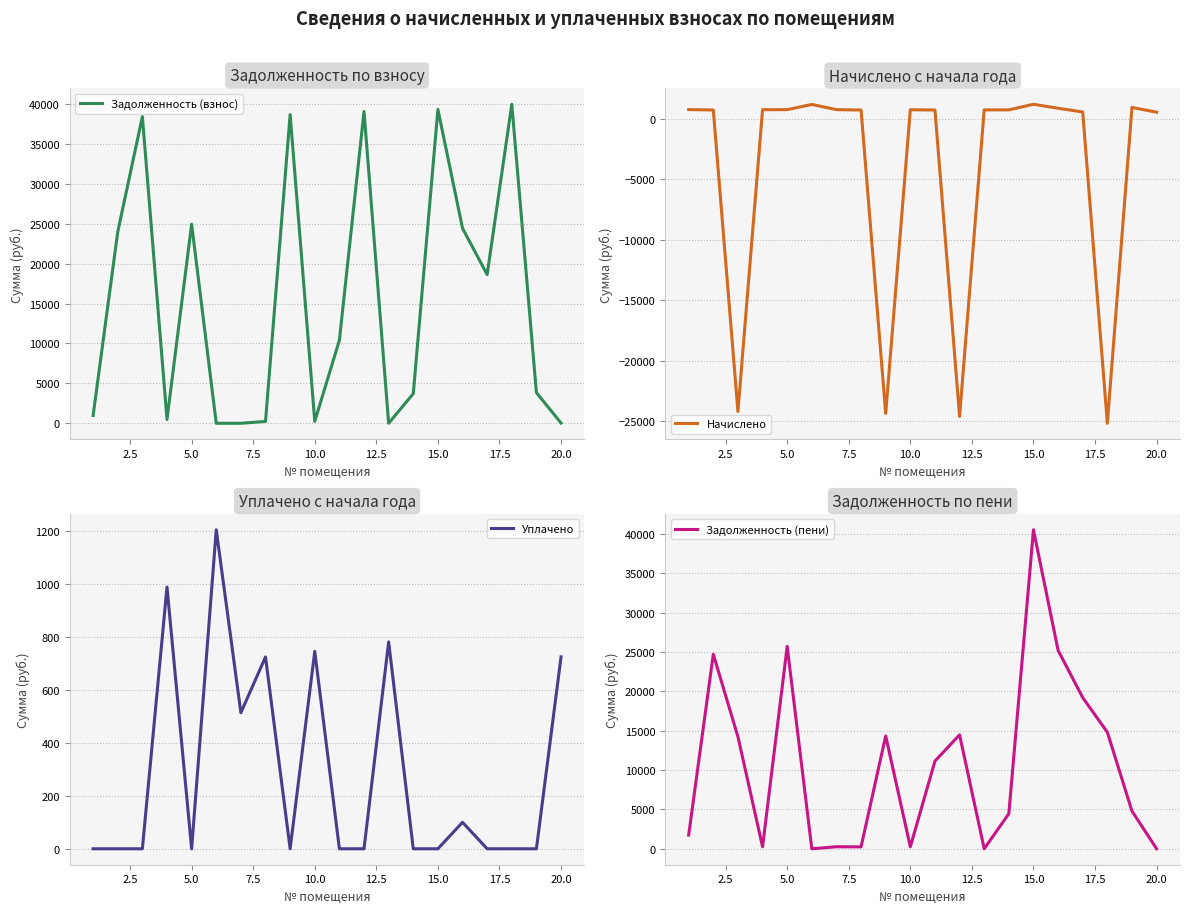

What is the sum of all Задолженность (пени) values?

216457.4